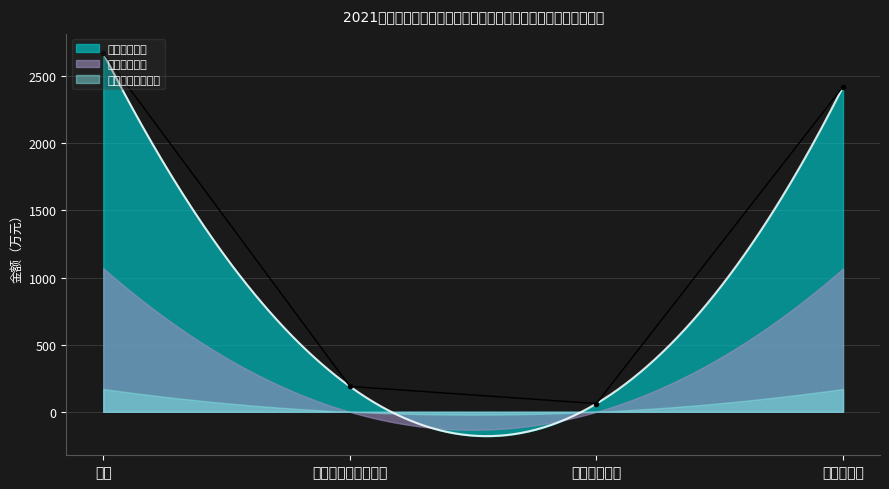

Which category has the highest value in the 人员经费支出 series?

合计